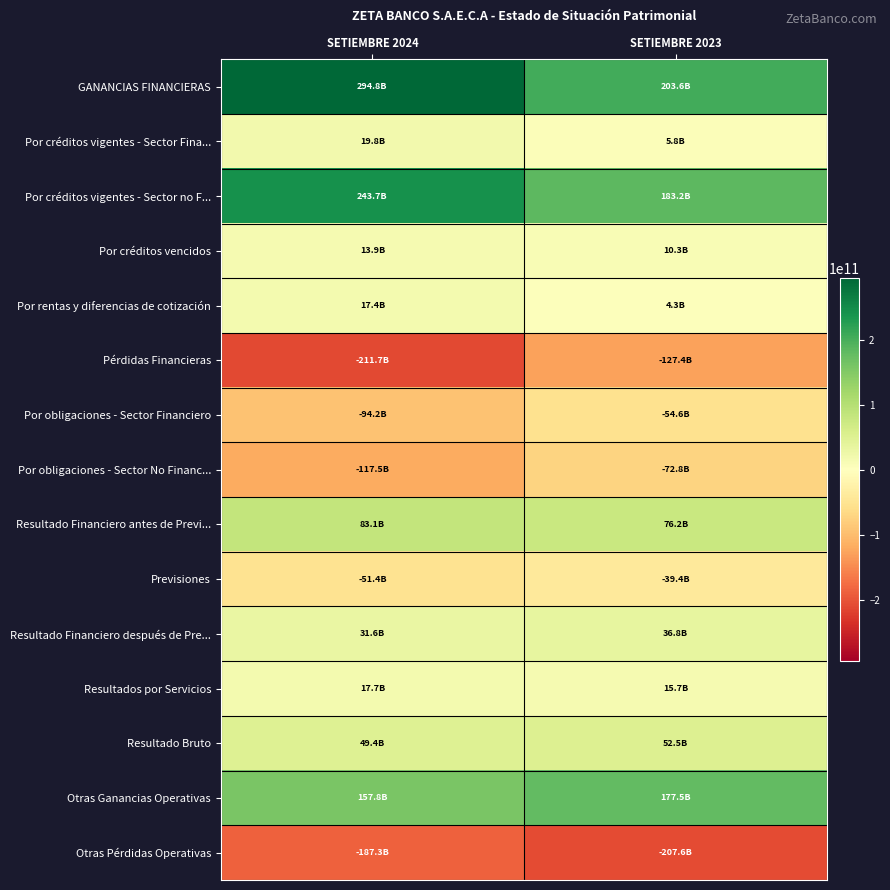

Which has a higher value, SETIEMBRE 2023 or SETIEMBRE 2024?

SETIEMBRE 2024